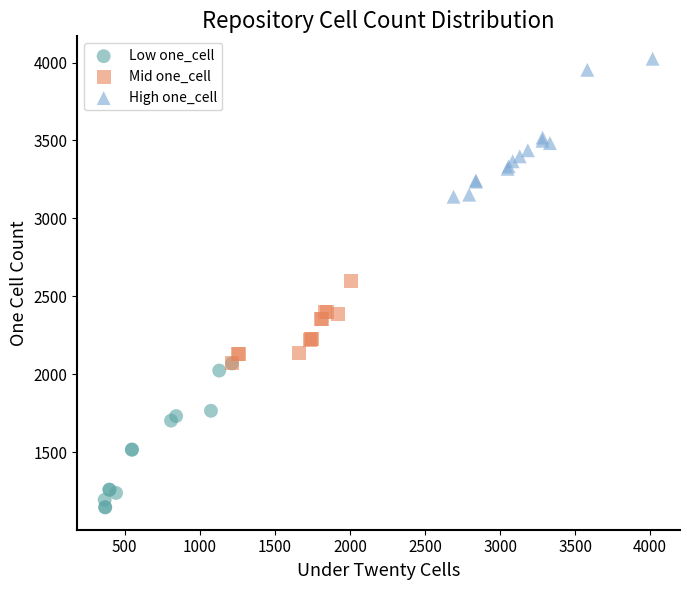

Which series reaches the maximum Y coordinate?

High one_cell